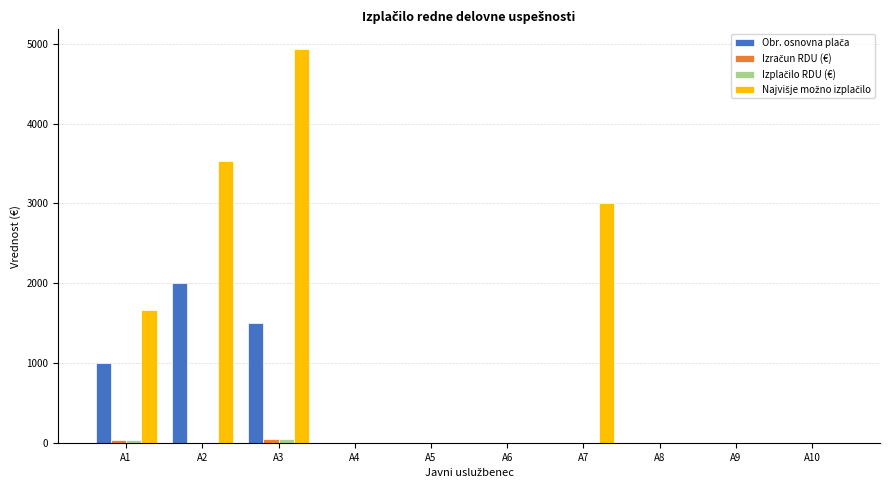

At which category is the sum across all series the highest?

A3